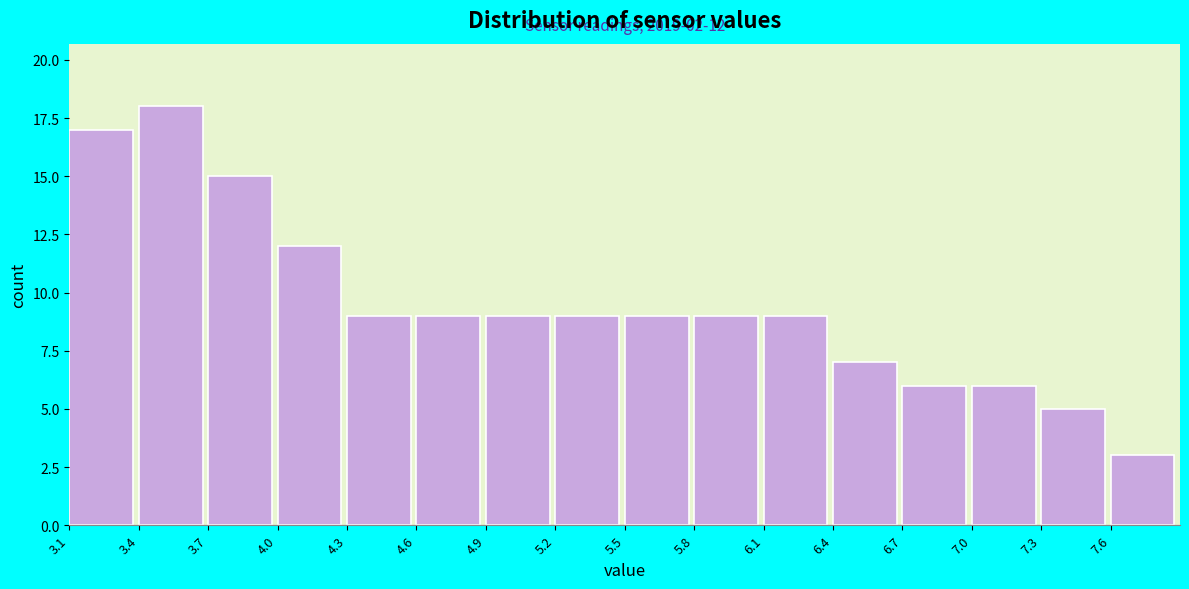

Reading left to right, extract all data points from this chart.

17	18	15	12	9	9	9	9	9	9	9	7	6	6	5	3